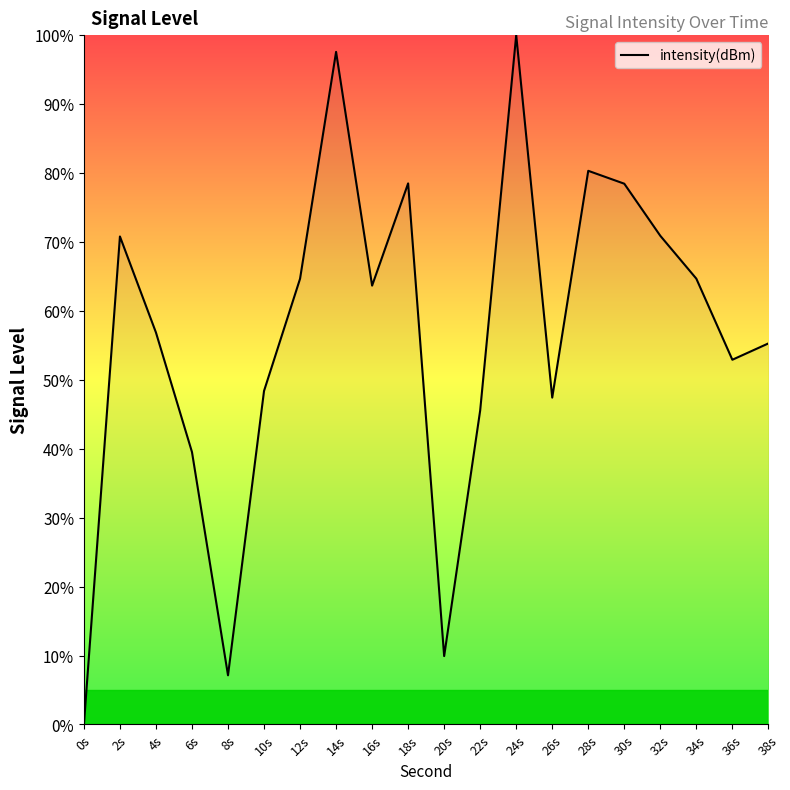

Is it true that the value at 6s is 39.5?

True